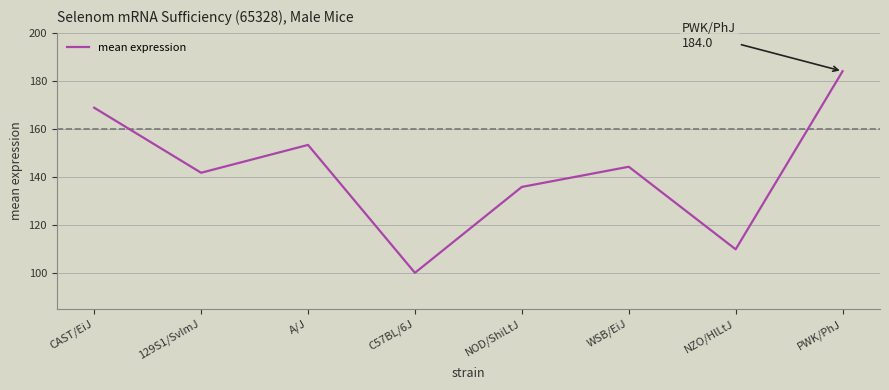

How many lines are shown in the chart?

1